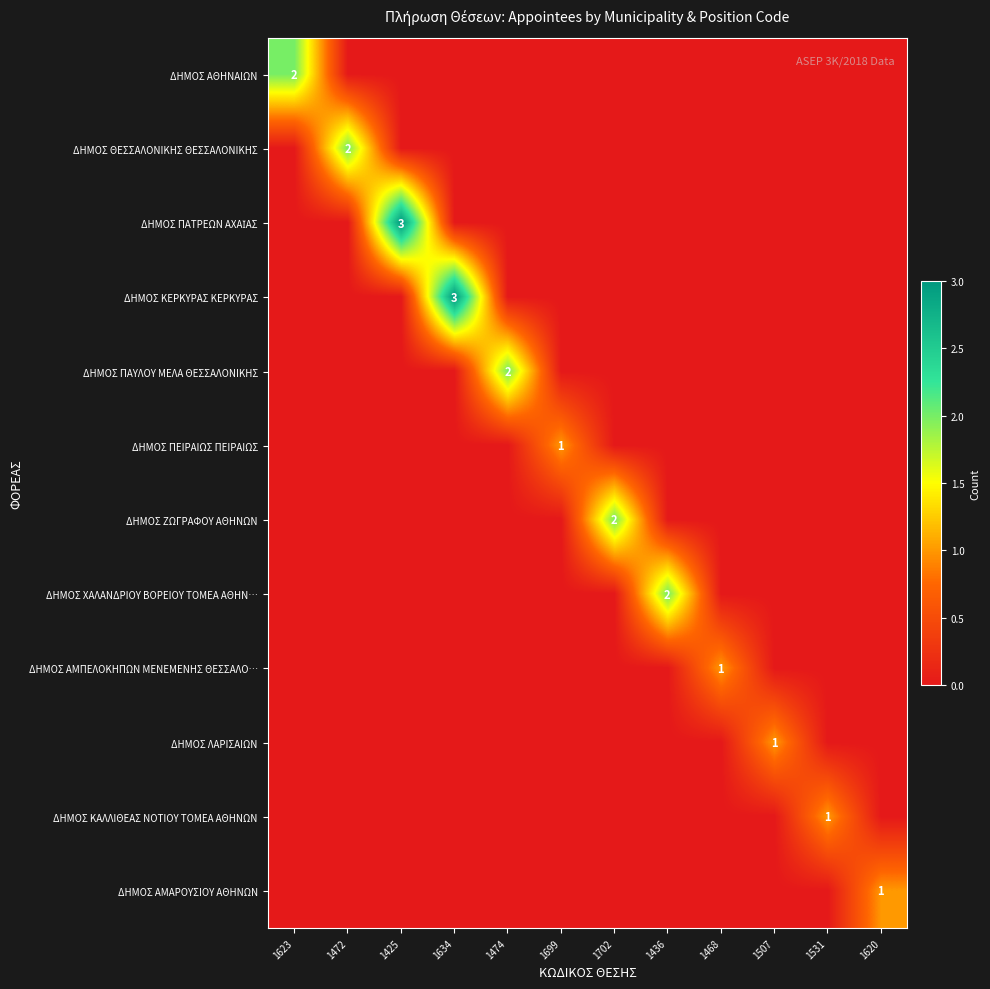

Which has a higher value, 1623 or 1436?

1623